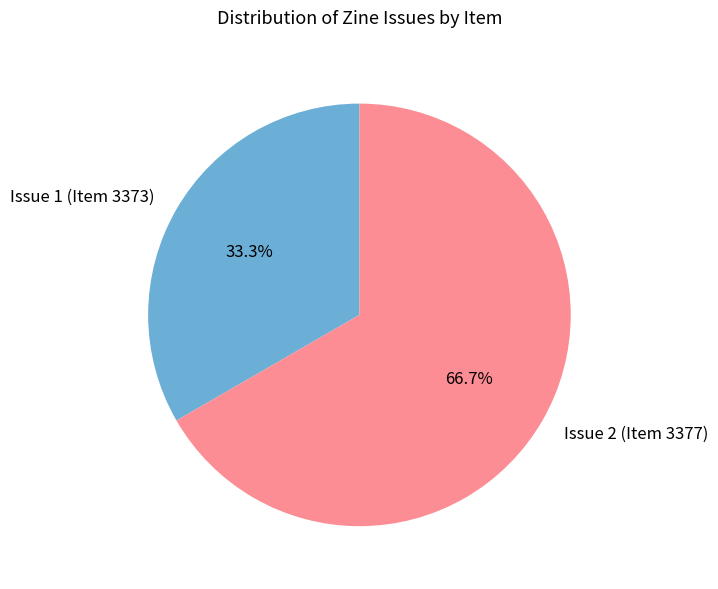

What is the smallest slice in the pie chart?

Issue 1 (Item 3373)